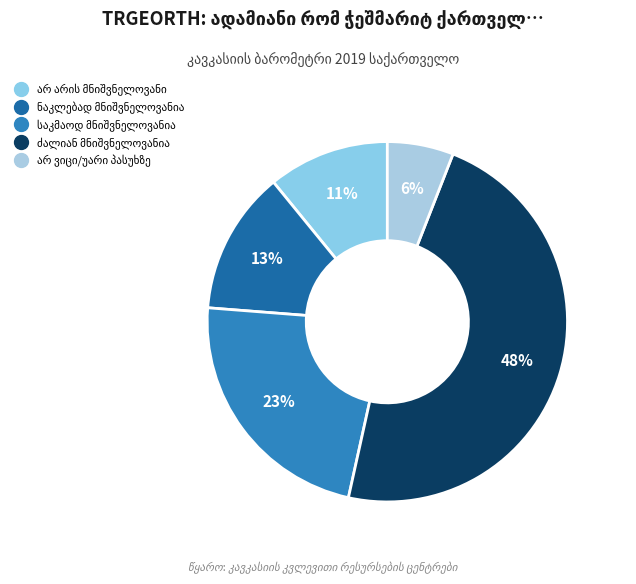

To the nearest percent, what portion does არ არის მნიშვნელოვანი represent?

11%